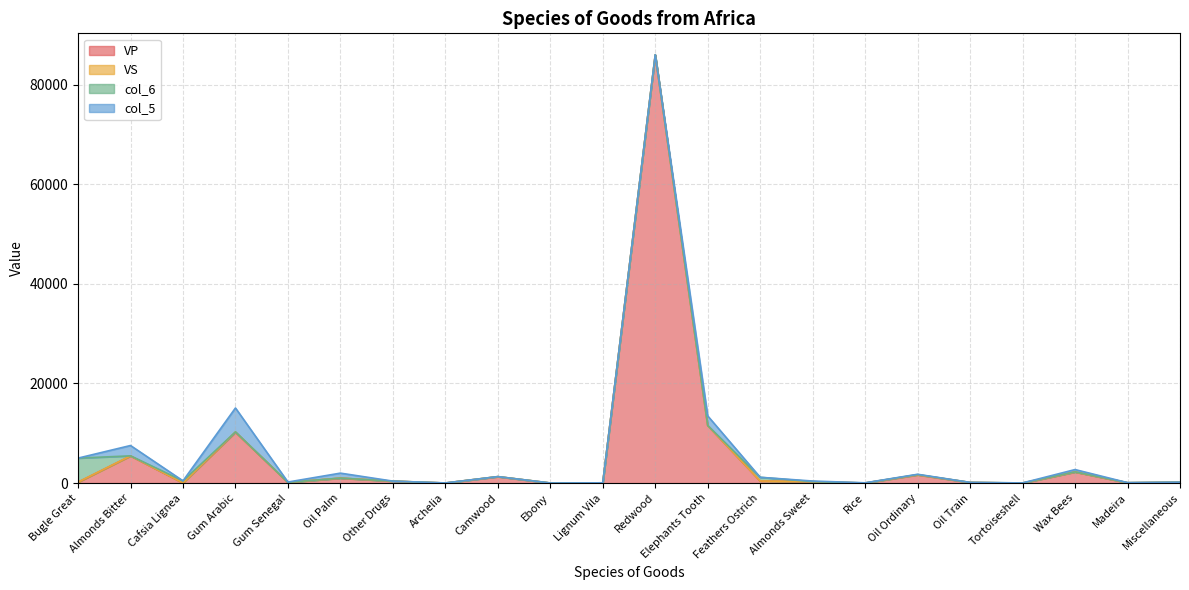

What is the average value of the col_6 series?

283